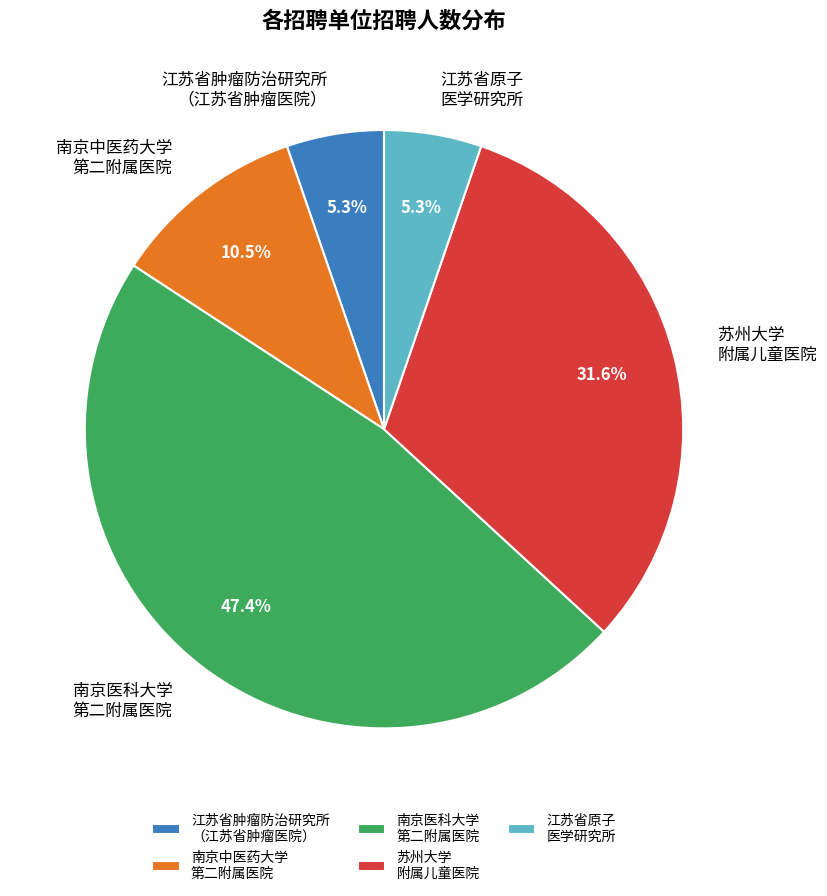

Which slice is the largest?

南京医科大学 第二附属医院